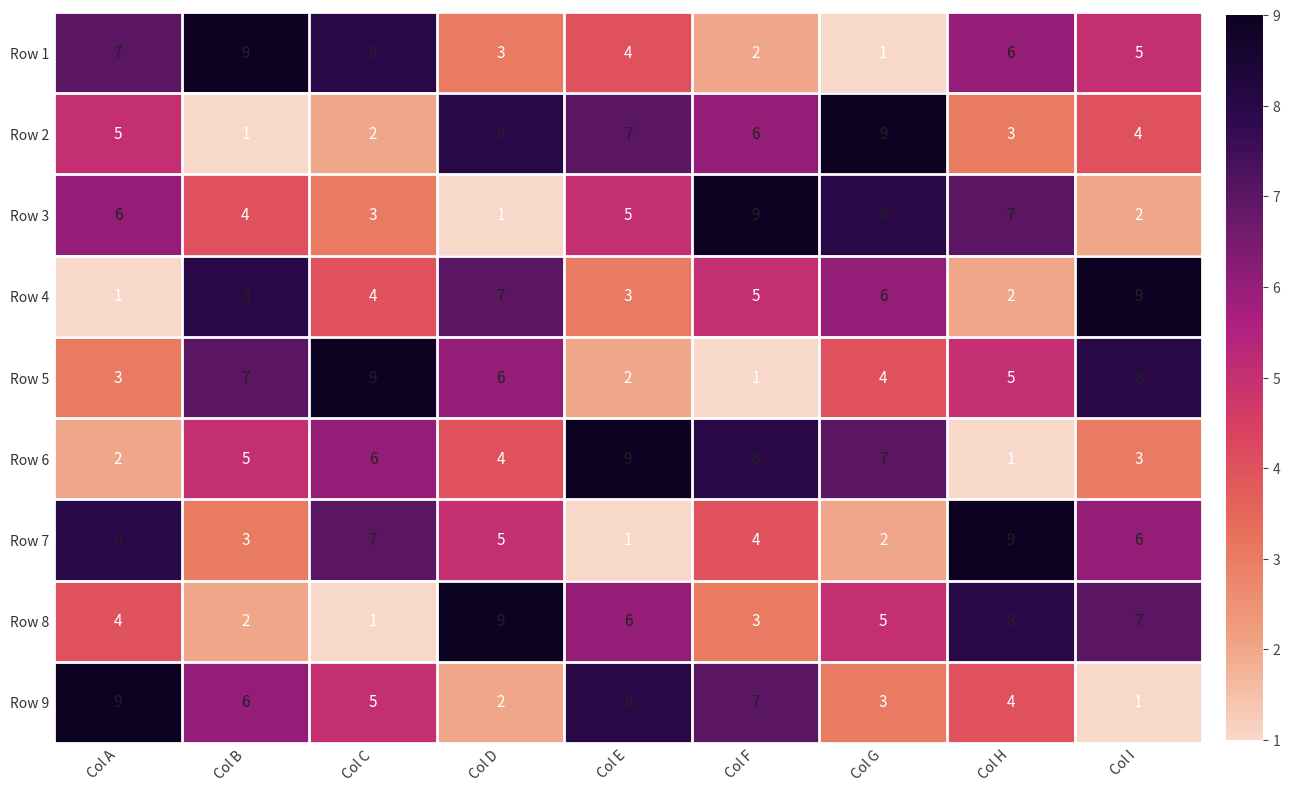

Where is Row 3 nearest to the value 5?

Col E